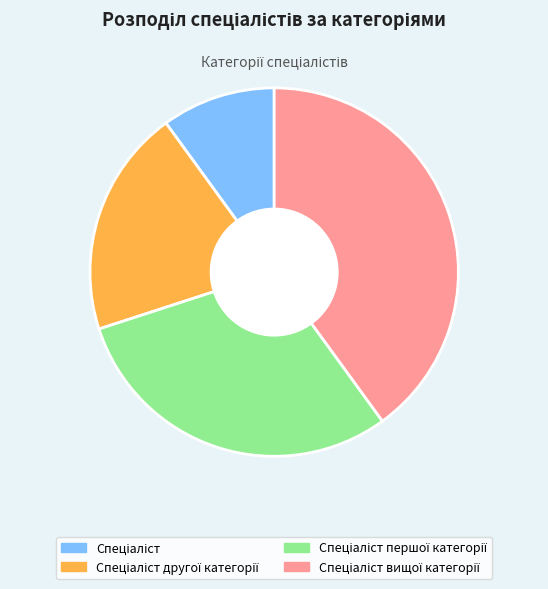

Count the number of slices in the pie.

4